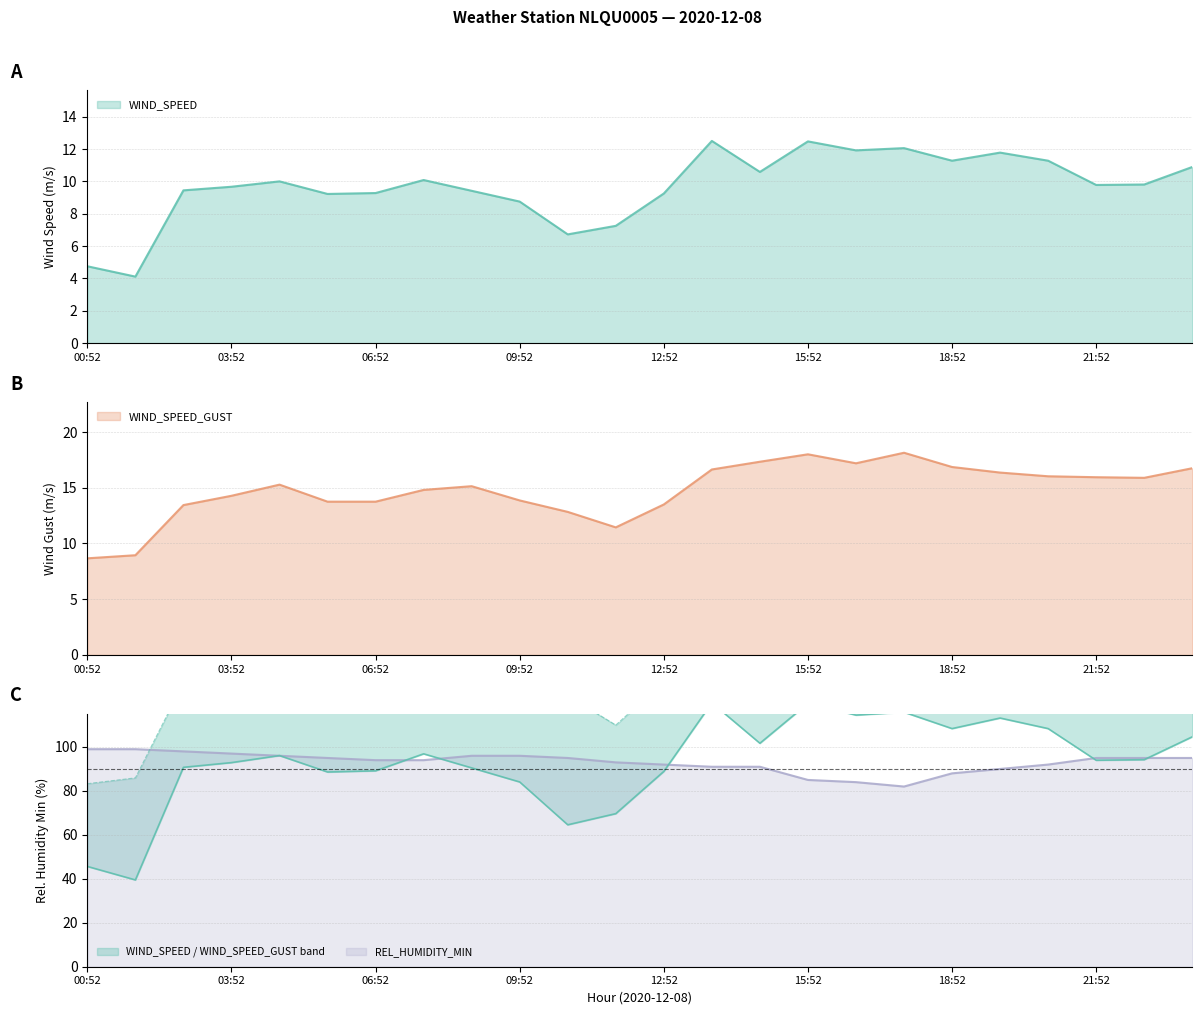

What is the average value of the WIND_SPEED_GUST series?

14.8